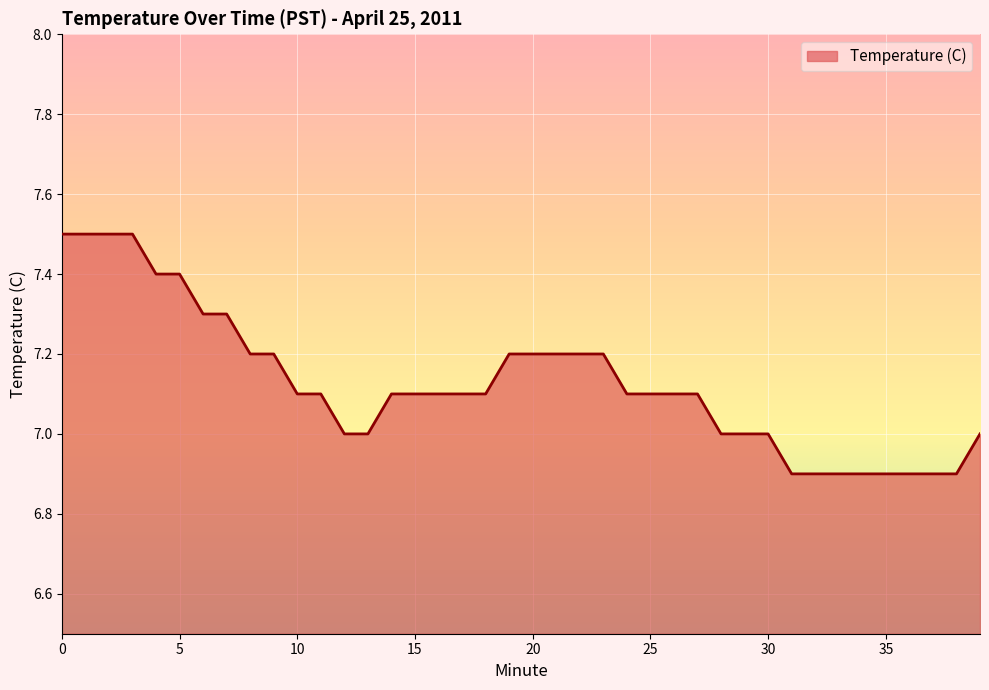

What is the smallest value displayed?

6.9